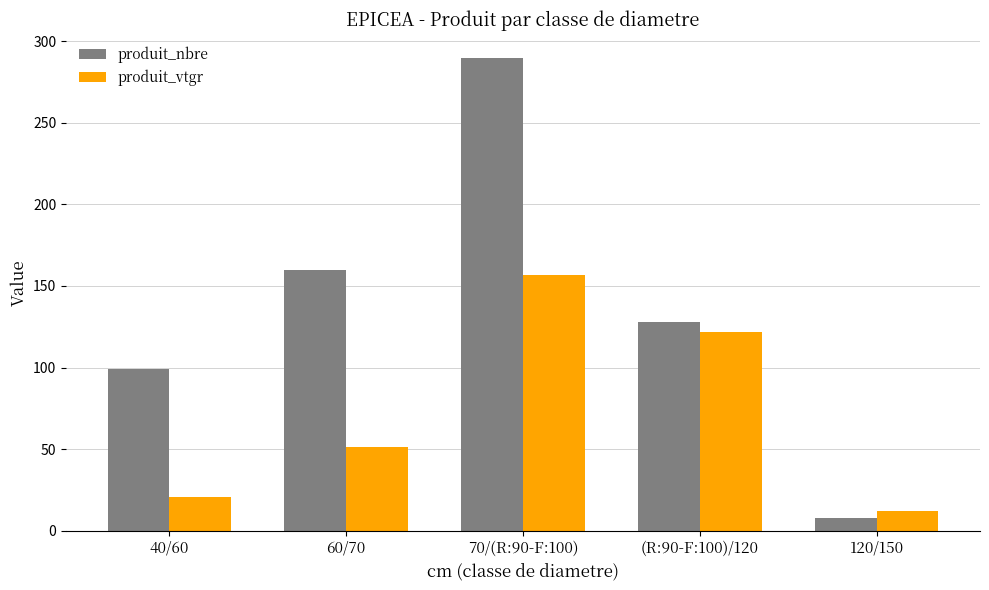

What is the total value across all series at 40/60?

119.4